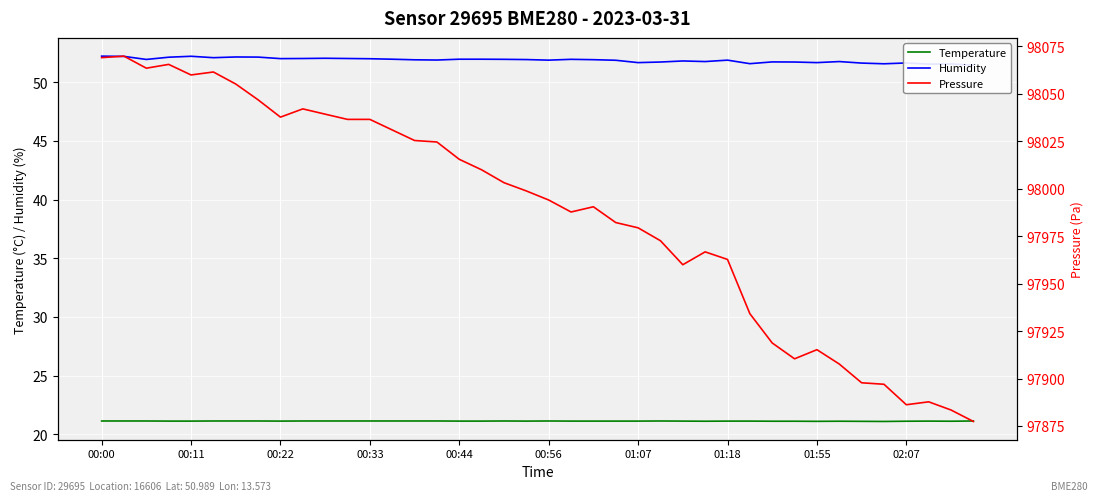

Rank the series by their maximum value, from highest to lowest.

Pressure, Humidity, Temperature